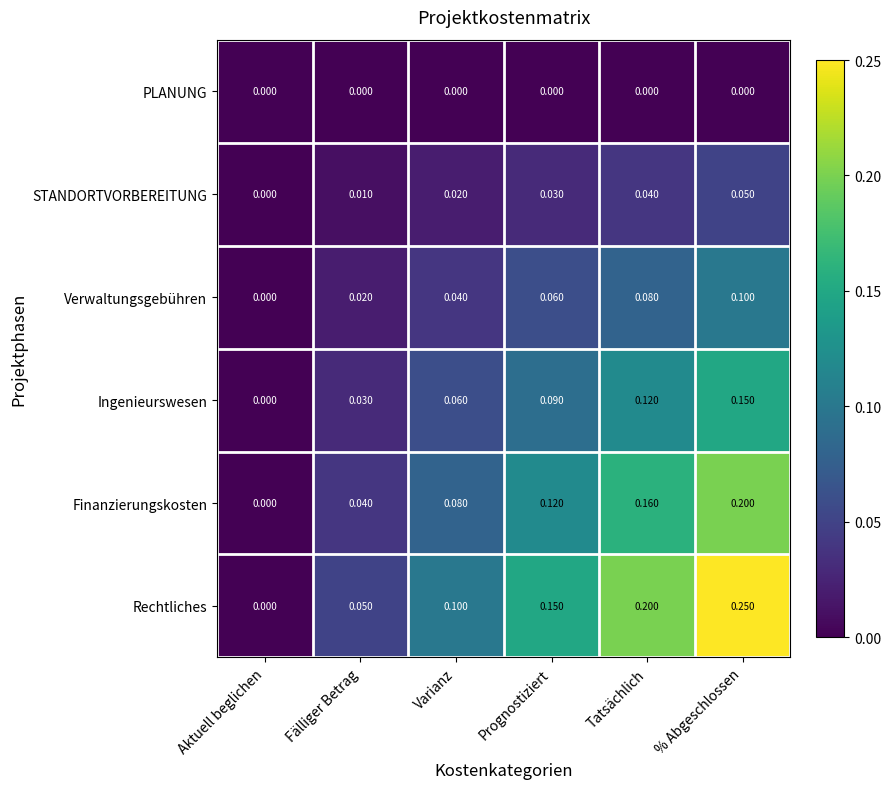

Between Aktuell beglichen and Fälliger Betrag, which series saw the biggest shift?

Rechtliches